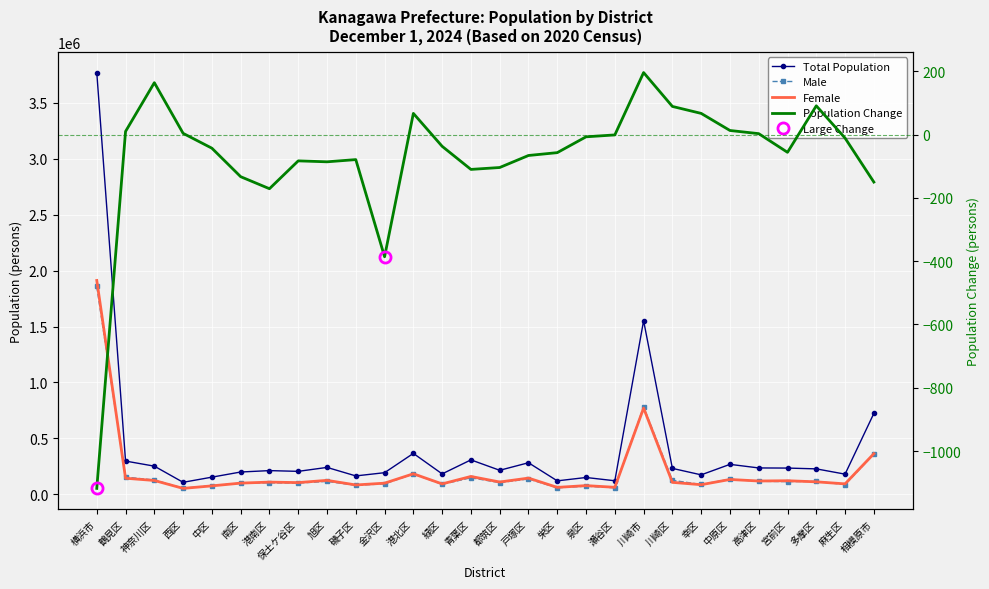

Between 南区 and 多摩区, which series saw the biggest shift?

Total Population